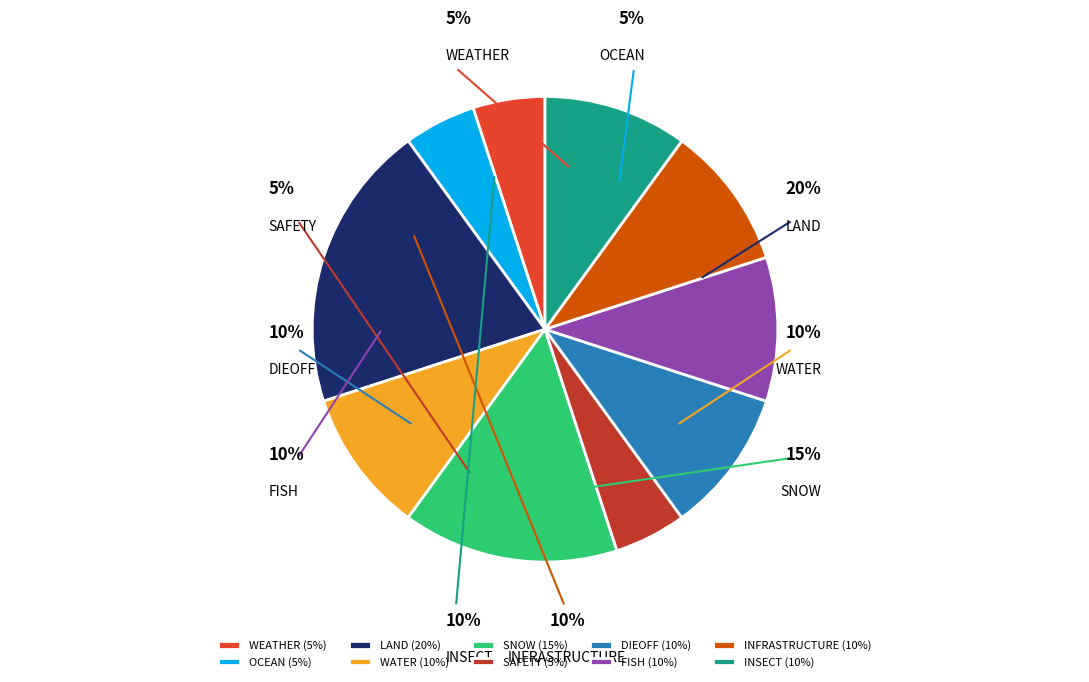

How many segments does this pie chart have?

10